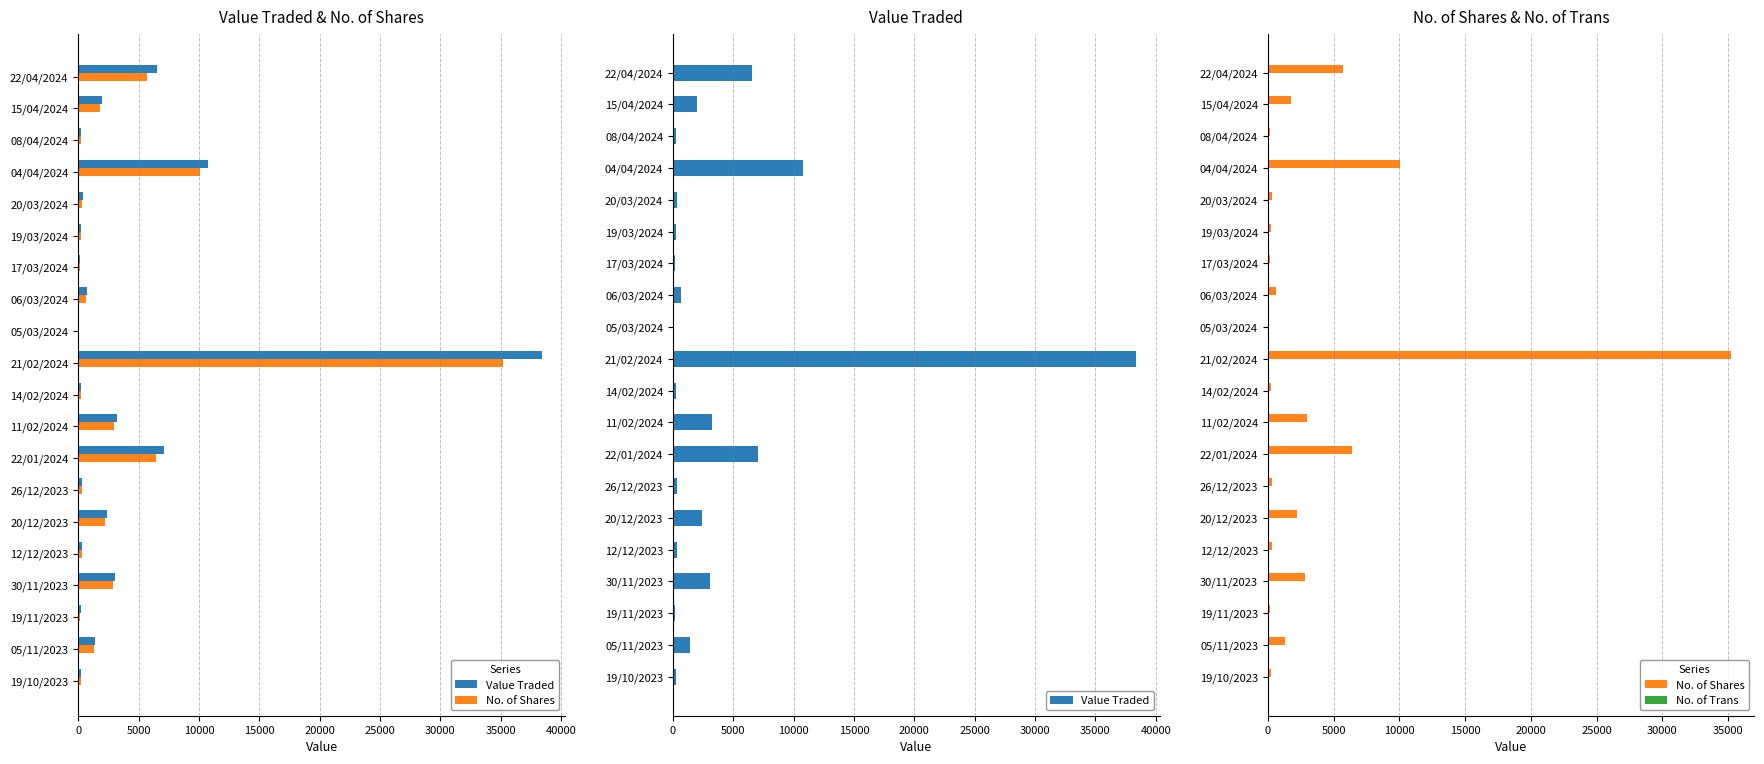

Reading right to left, list all the values displayed in this chart.

Value Traded: 267	1374	207	3056	333	2368	352	7072	3240	250	38403	32	702	174	265	363	10785	218	1972	6548
No. of Shares: 252	1300	188	2850	300	2200	330	6429	3000	230	35232	31	650	162	257	343	10067	200	1800	5695
No. of Trans: 2	3	4	2	1	4	3	2	1	2	2	3	3	2	2	3	8	1	2	2